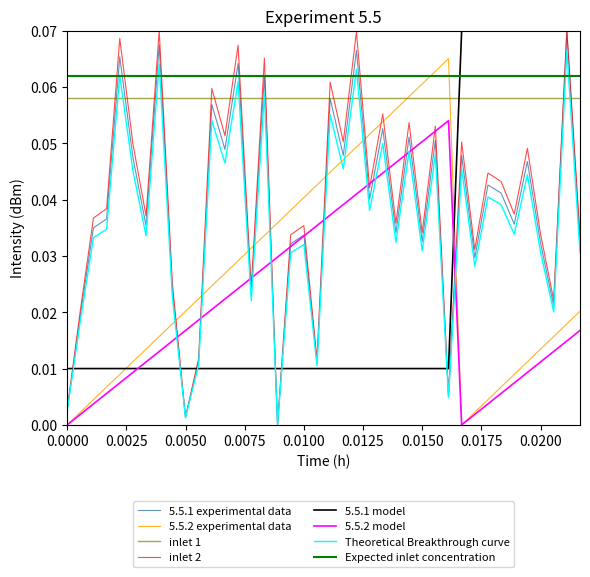

True or false: Theoretical Breakthrough curve and inlet 1 intersect in this chart.

True